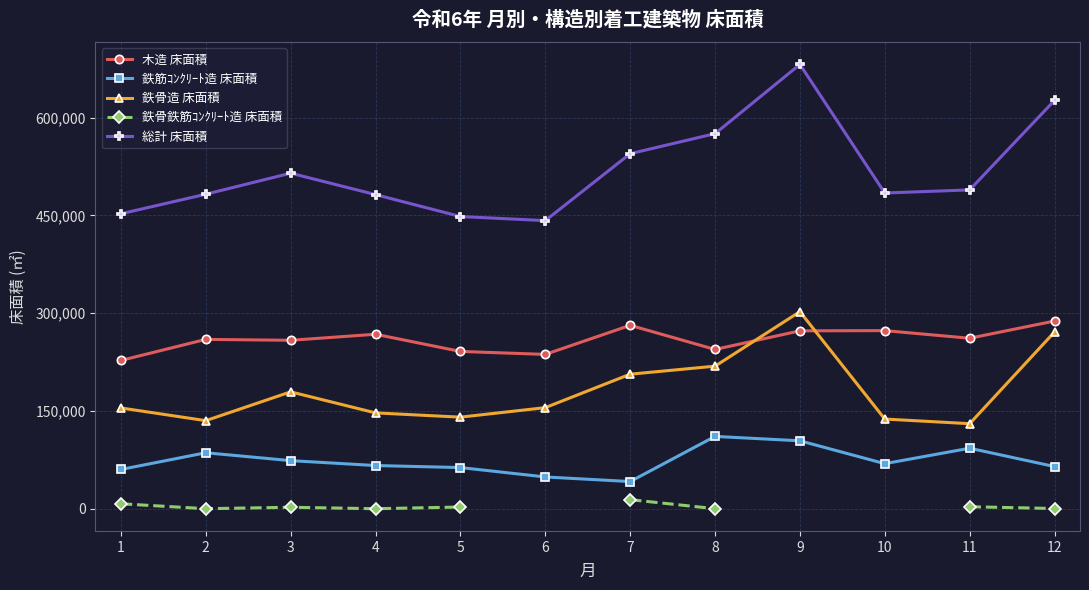

What is the value of the 総計 床面積 point at the 8th from the left?

575558